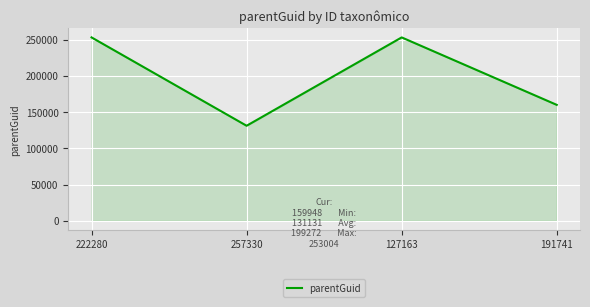

Reading left to right, extract all data points from this chart.

253004	131131	253004	159948